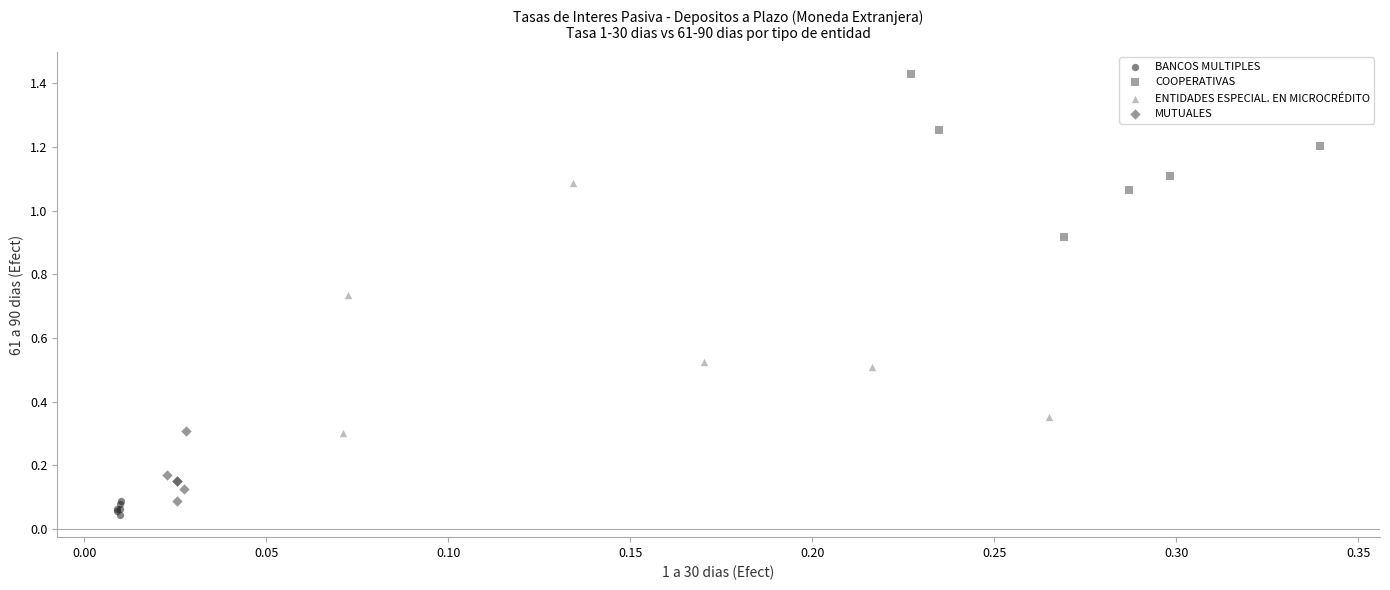

Which series has the widest spread of Y values?

ENTIDADES ESPECIAL. EN MICROCRÉDITO